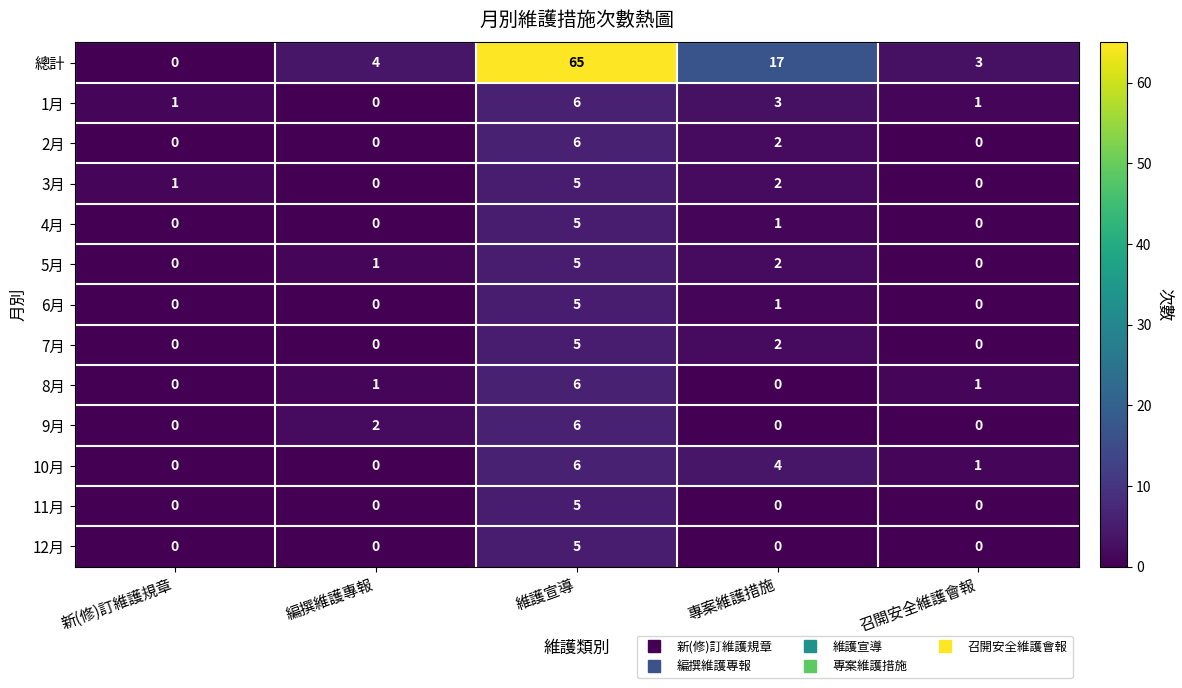

What is the difference between the second highest and minimum values in the 總計 series?

17